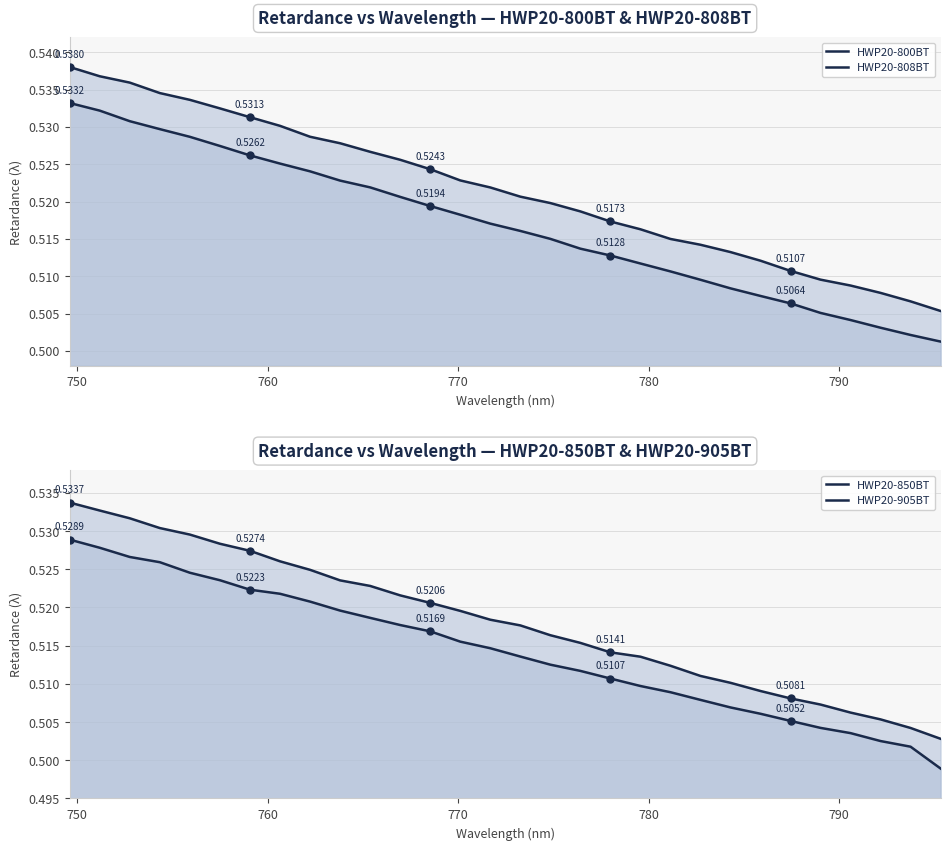

What is the greatest value displayed?

0.5